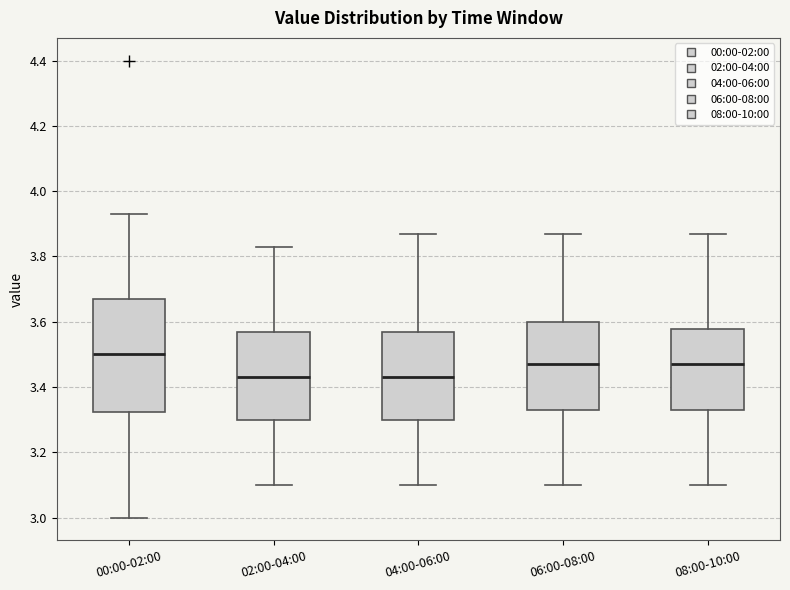

Reading left to right, transcribe this box plot: for each box, give where its median line is, the range the box spans, and where its two whiskers end, as read against the y-axis. The values are not printed on the chart, so give them approximately, as read against the axis.

00:00-02:00: median 3.50, box 3.32 to 3.68, whiskers 3.00 to 3.94
02:00-04:00: median 3.44, box 3.30 to 3.58, whiskers 3.10 to 3.84
04:00-06:00: median 3.44, box 3.30 to 3.58, whiskers 3.10 to 3.88
06:00-08:00: median 3.48, box 3.34 to 3.60, whiskers 3.10 to 3.88
08:00-10:00: median 3.48, box 3.34 to 3.58, whiskers 3.10 to 3.88